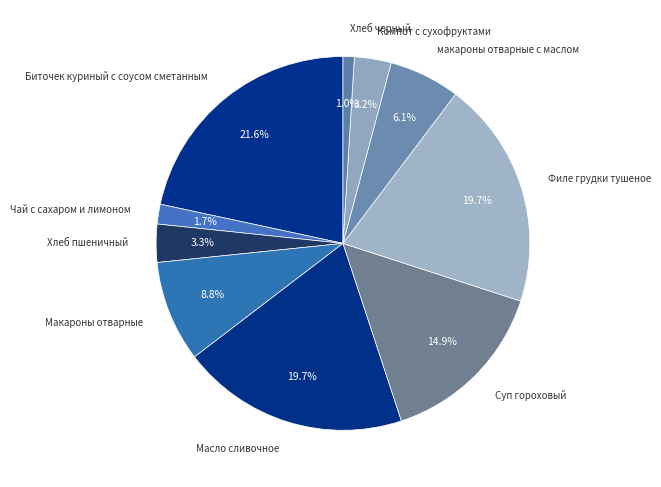

How many slices are in this pie chart?

10